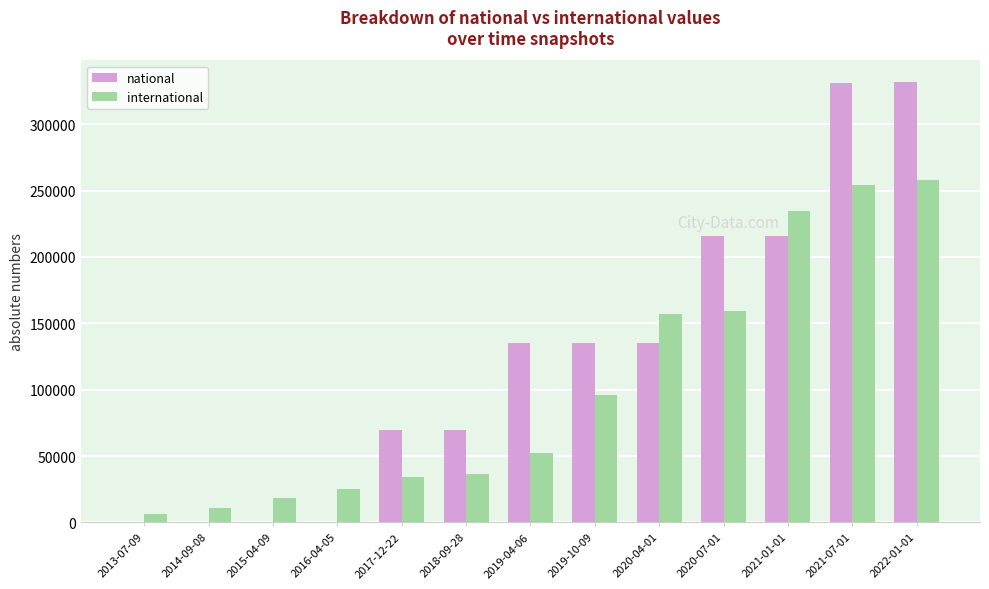

Which series changed the most between 2019-04-06 and 2020-07-01?

international